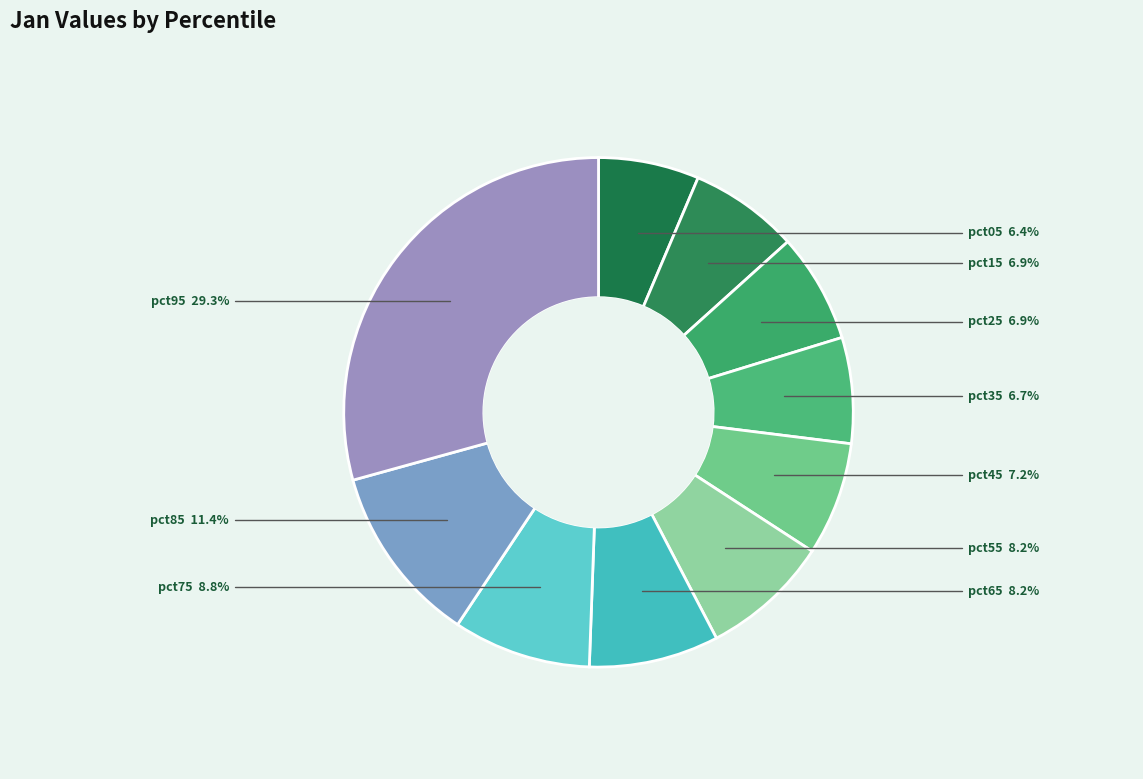

Which slice is the largest?

pct95